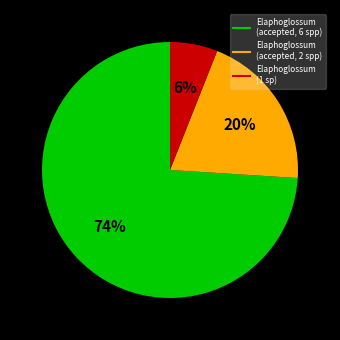

Is there a majority slice in this chart?

Yes